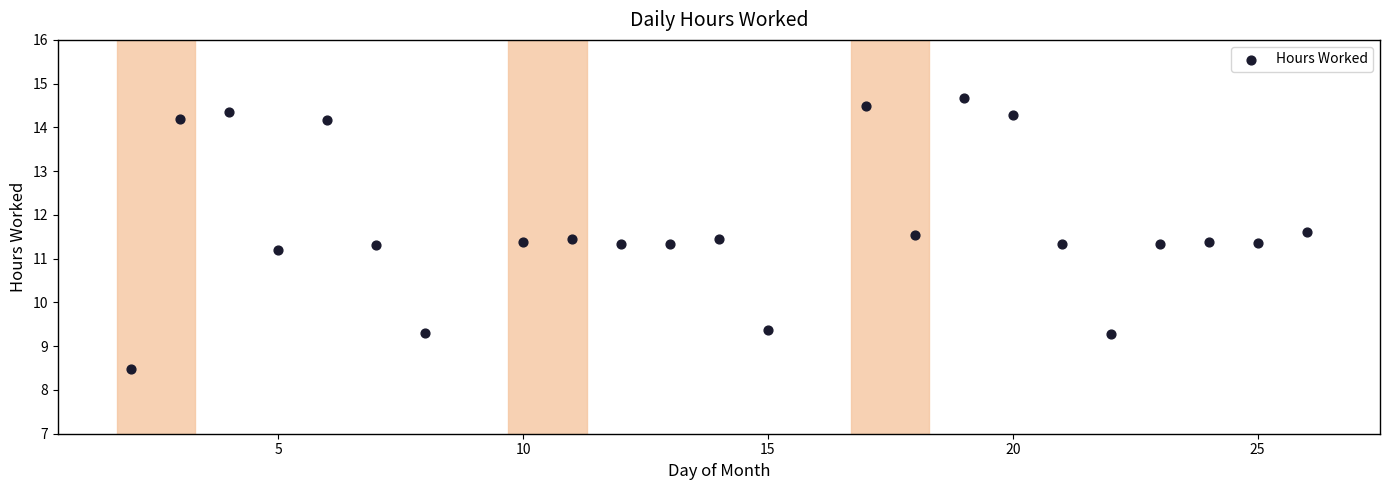

What Y value in the scatter plot is closest to 11?

11.2